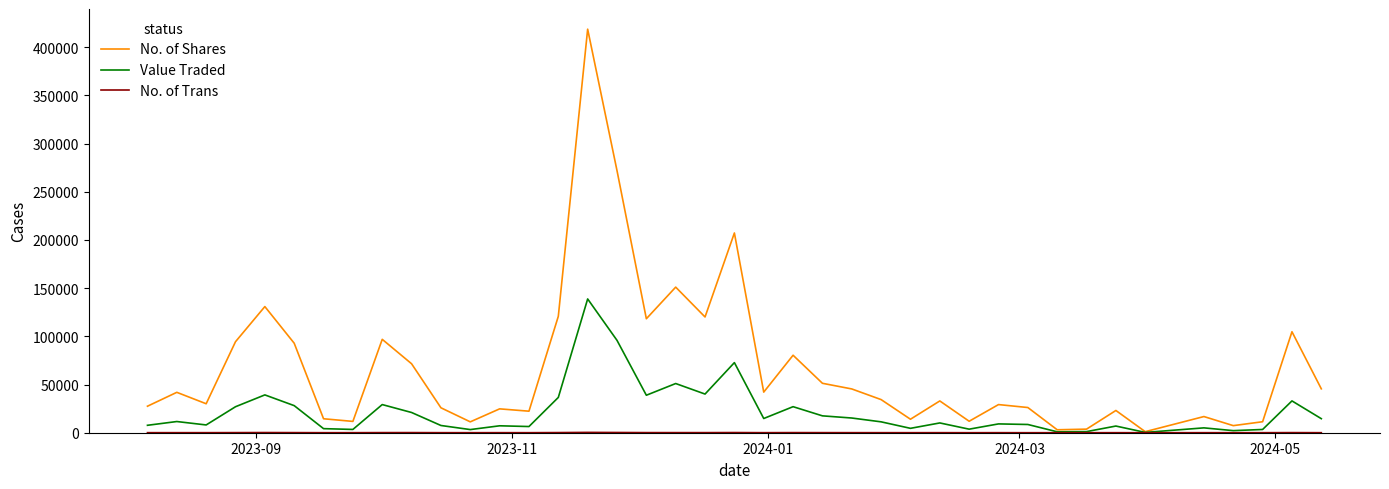

Which series has the largest total across all categories?

No. of Shares